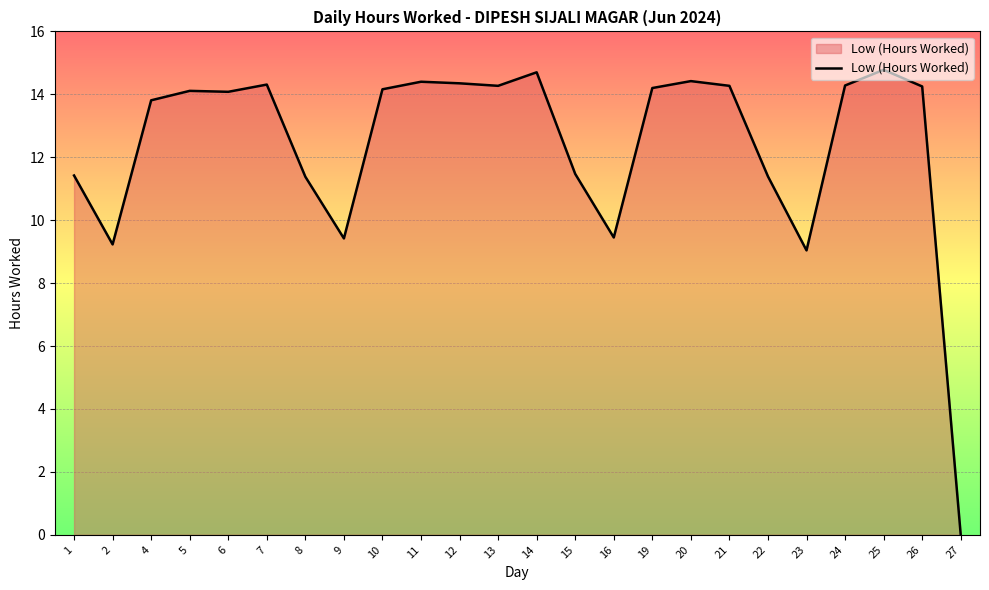

What is the sum of the values at 6 and 21?

28.4